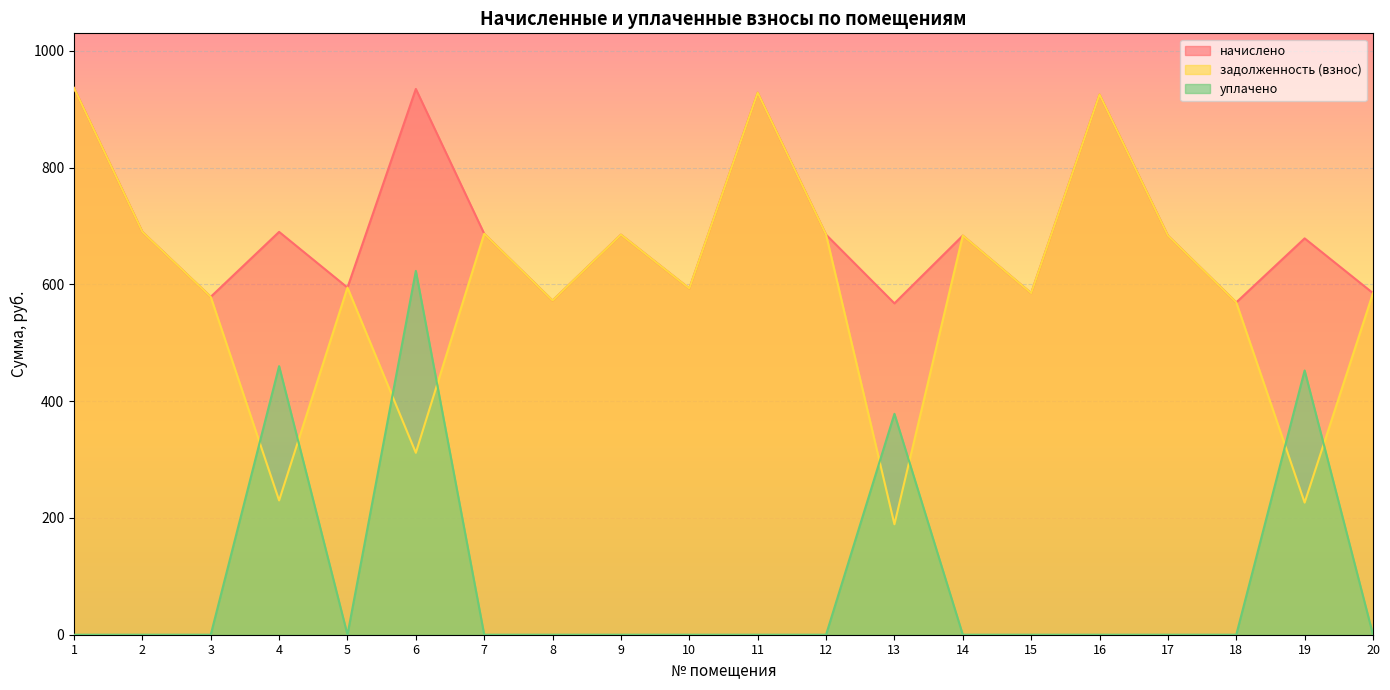

What value does the начислено series have at 6?

934.9